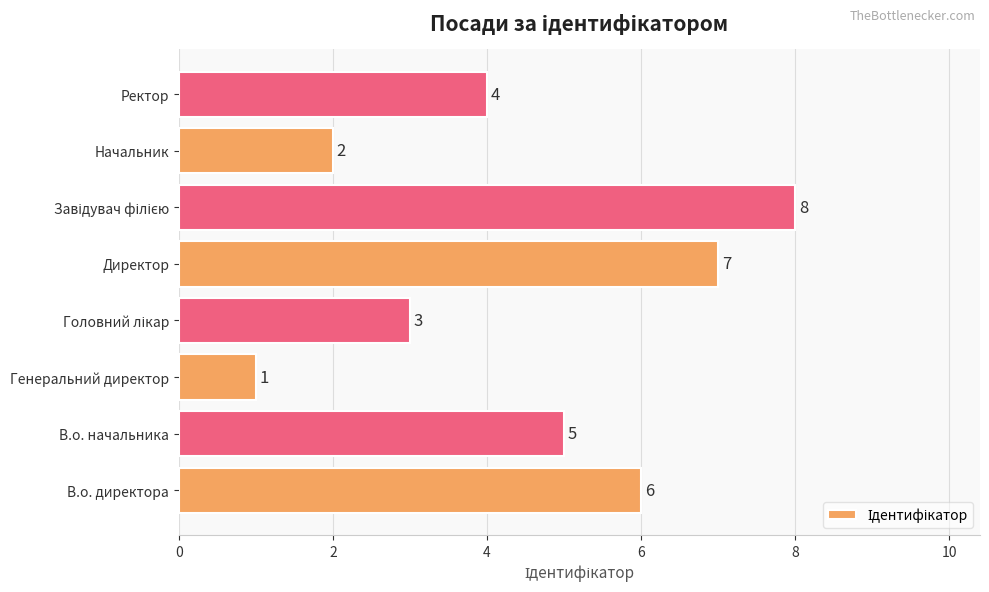

What is the ratio of the value at Директор to the value at В.о. директора?

1.2